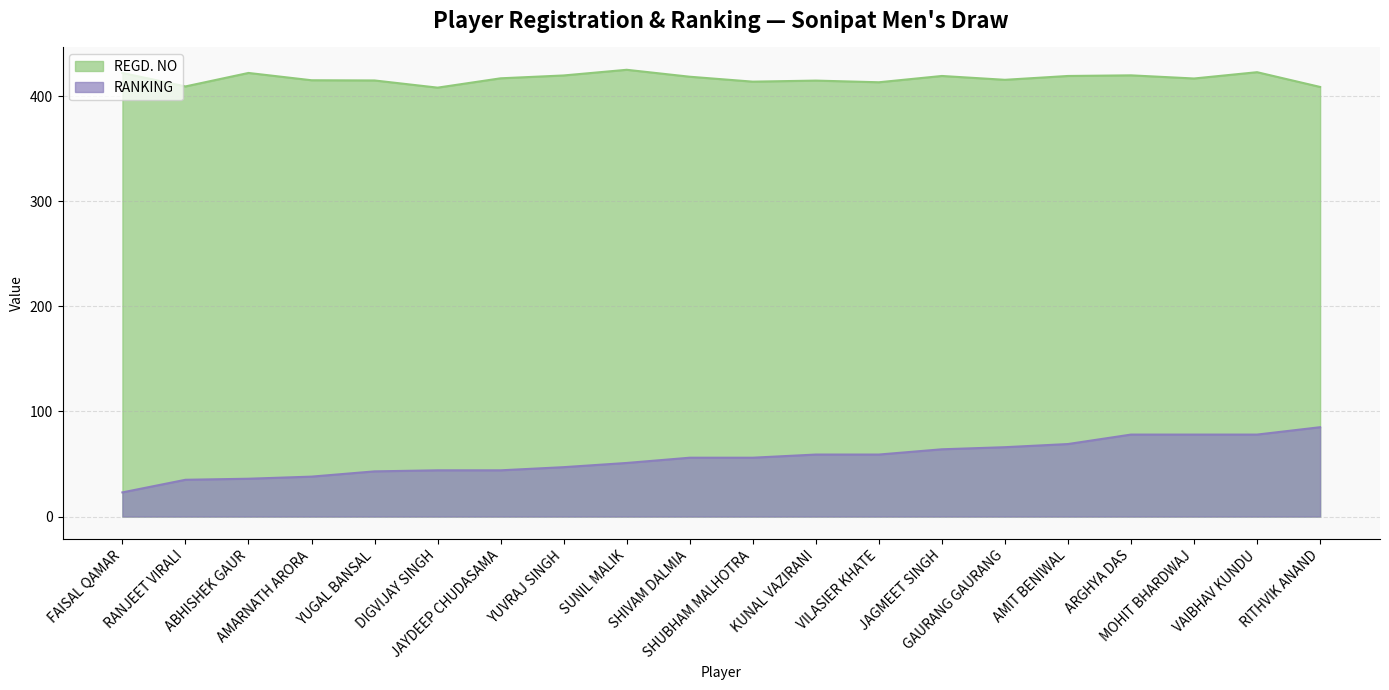

What is the sum of the REGD. NO values at YUGAL BANSAL and SHUBHAM MALHOTRA?

828.6